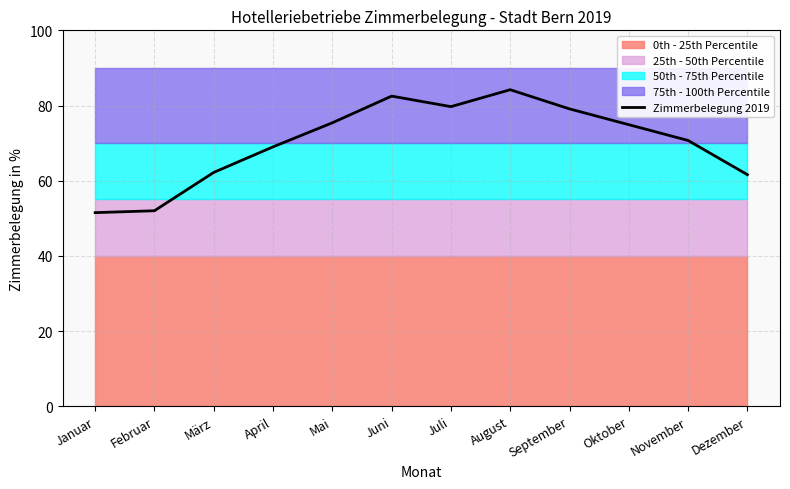

What is the change in value from Juni to Dezember?

-20.9